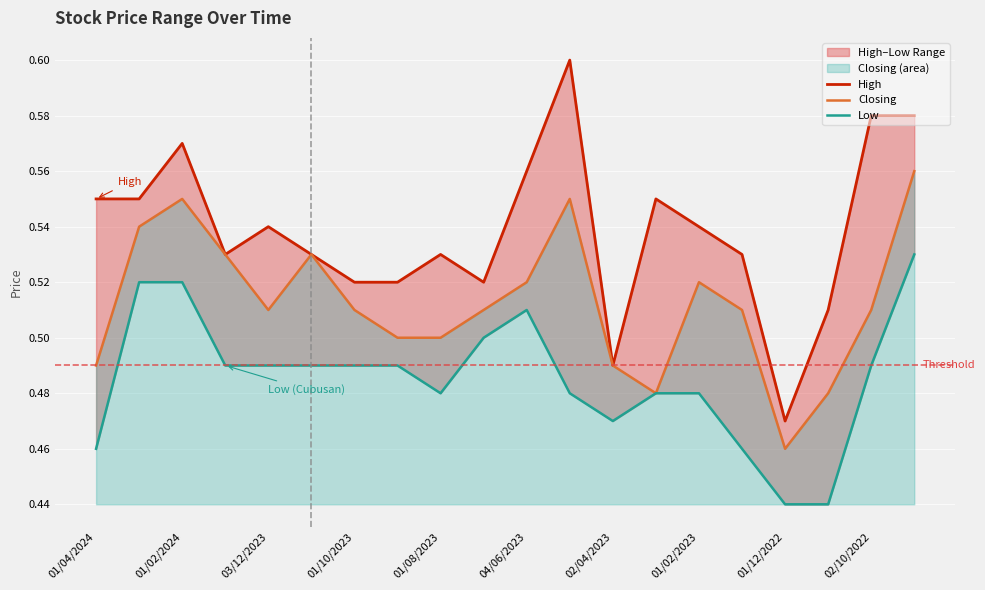

At which label is Closing closest to 0?

01/12/2022